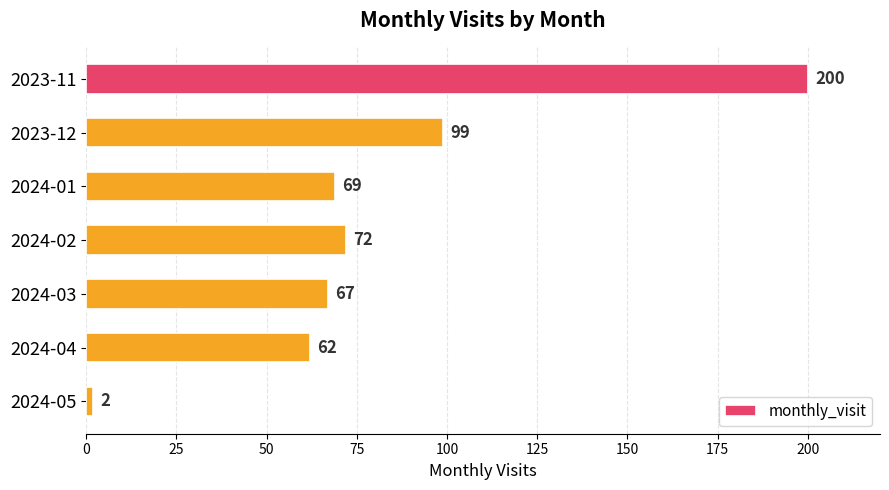

The chart shows a value of 2 at 2024-05. True or false?

True